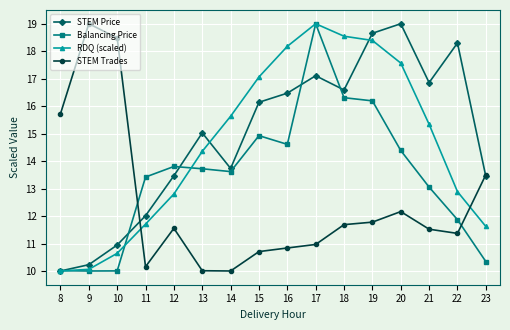

In STEM Price, how many points are higher than both neighbors (excluding endpoints)?

4